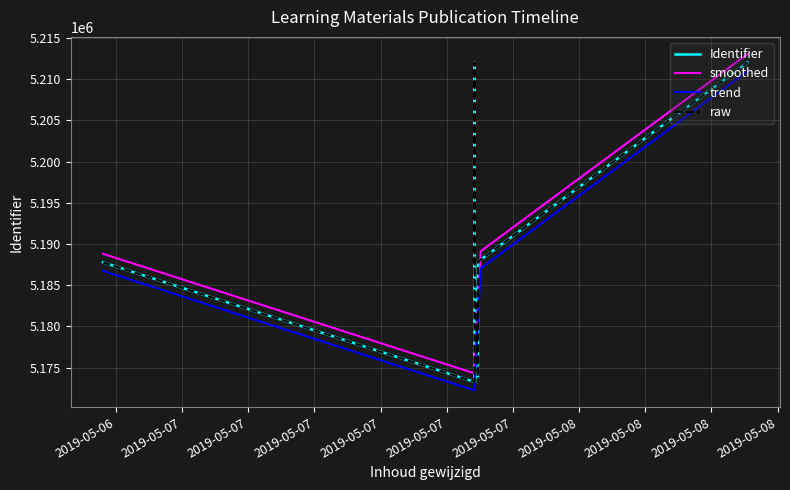

What is the label of the 2nd point from the right?

2019-05-08 10:11:40